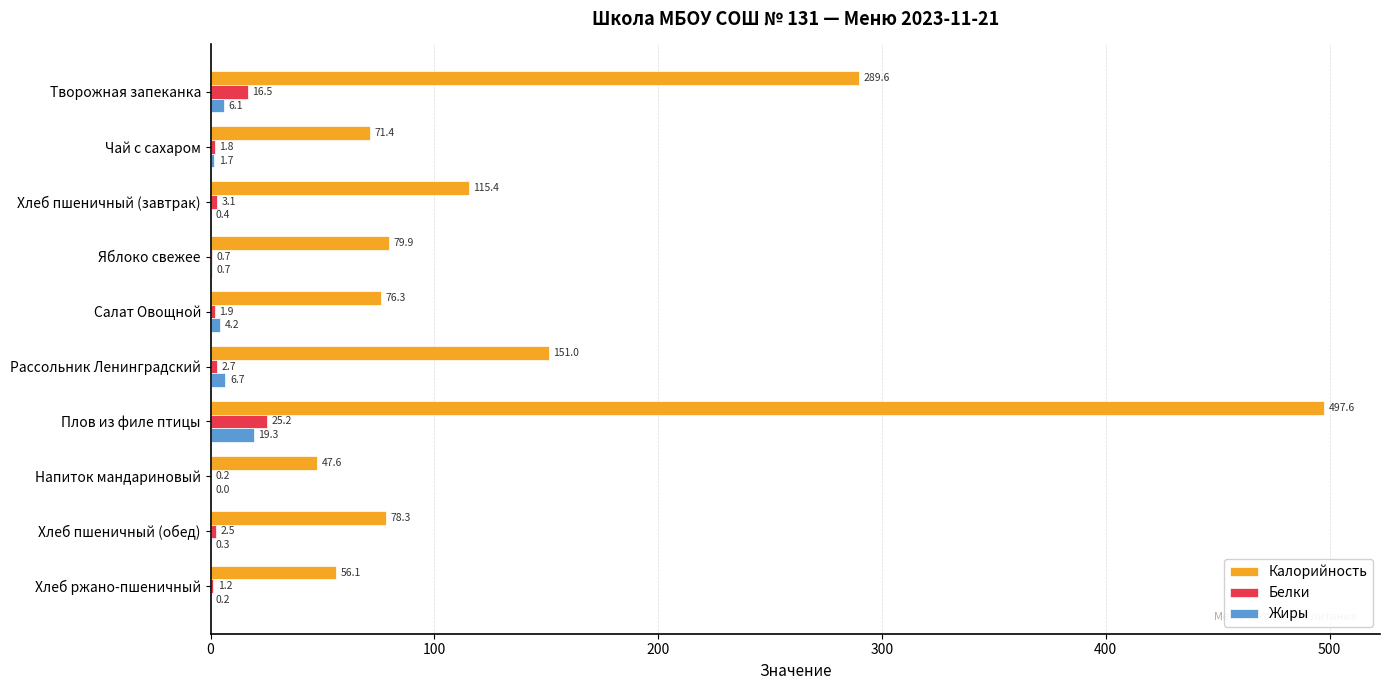

Between Творожная запеканка and Яблоко свежее, which series saw the biggest shift?

Калорийность